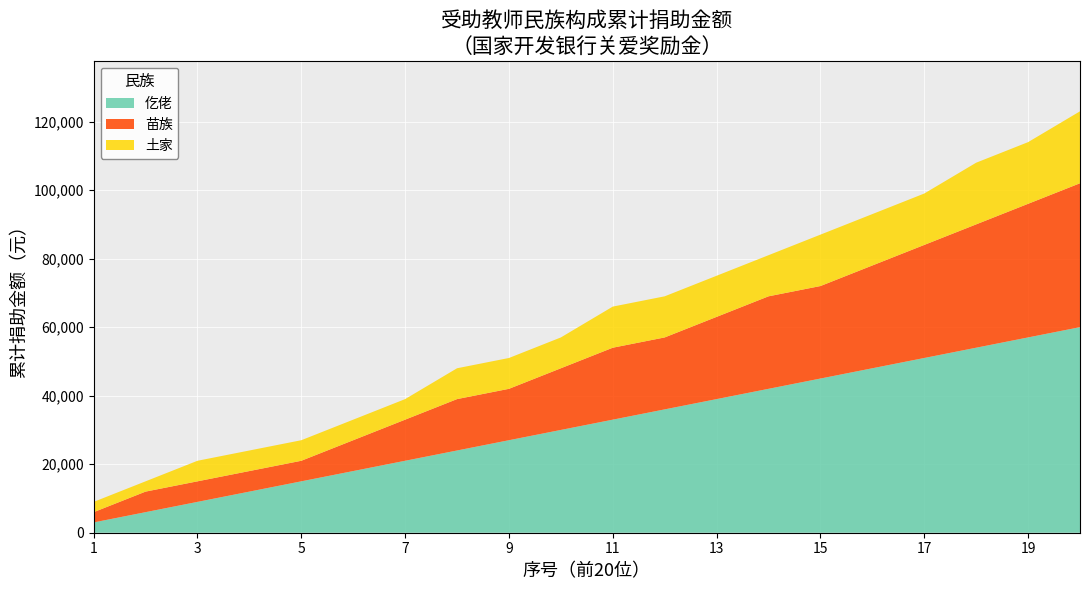

What is the total value across all series at 15?

87000